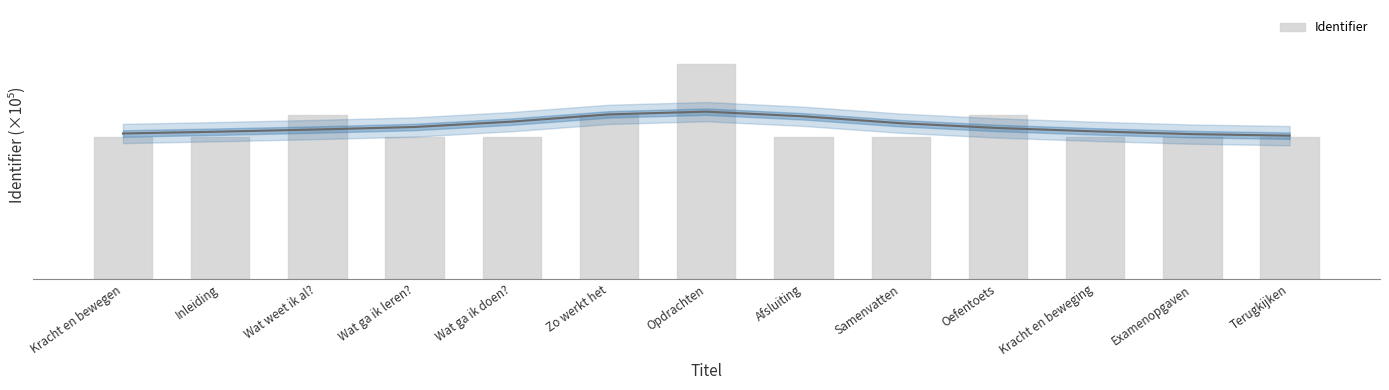

Are the bars horizontal?

No